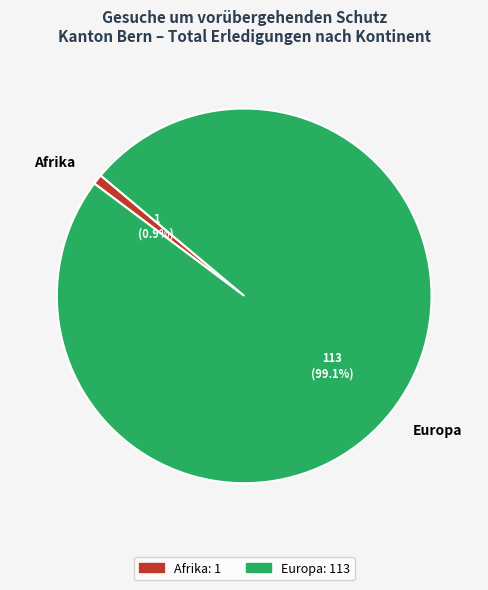

Between Afrika and Europa, which is larger?

Europa